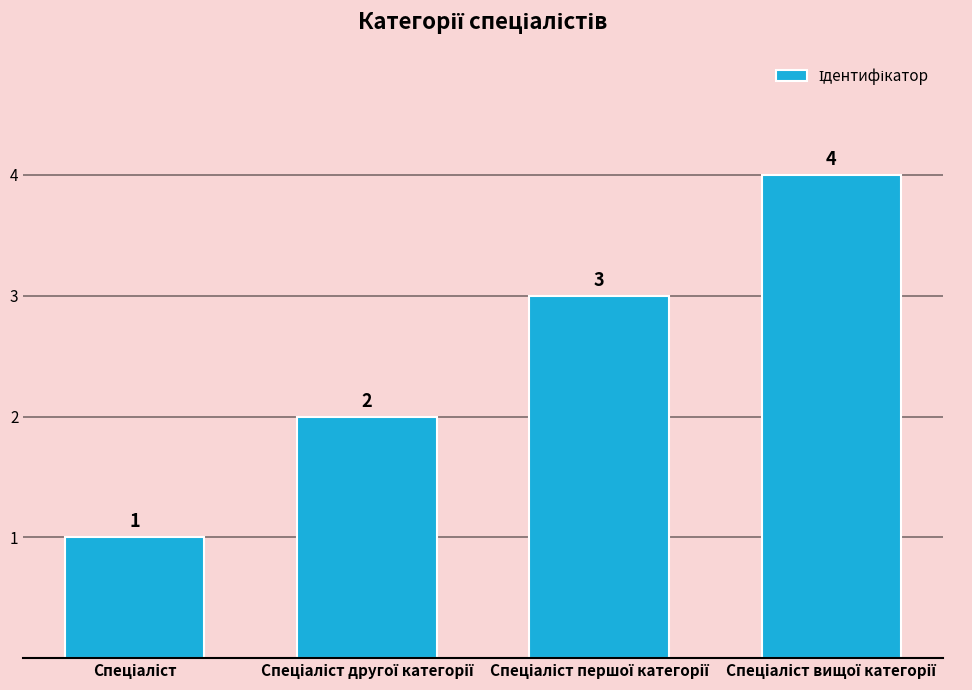

What is the difference between the maximum and minimum values?

3